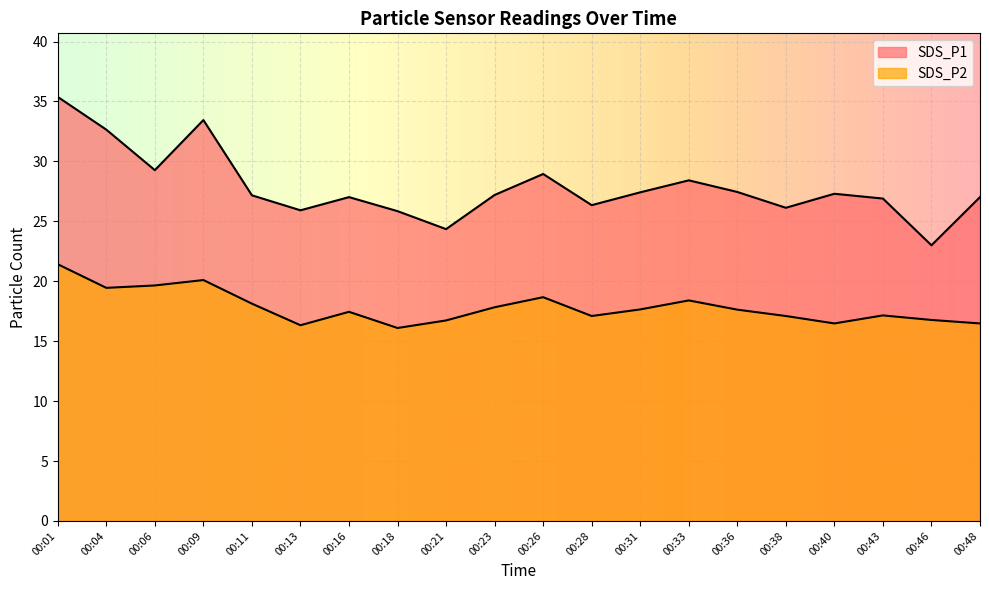

List the series in order of their overall mean, lowest first.

SDS_P2, SDS_P1